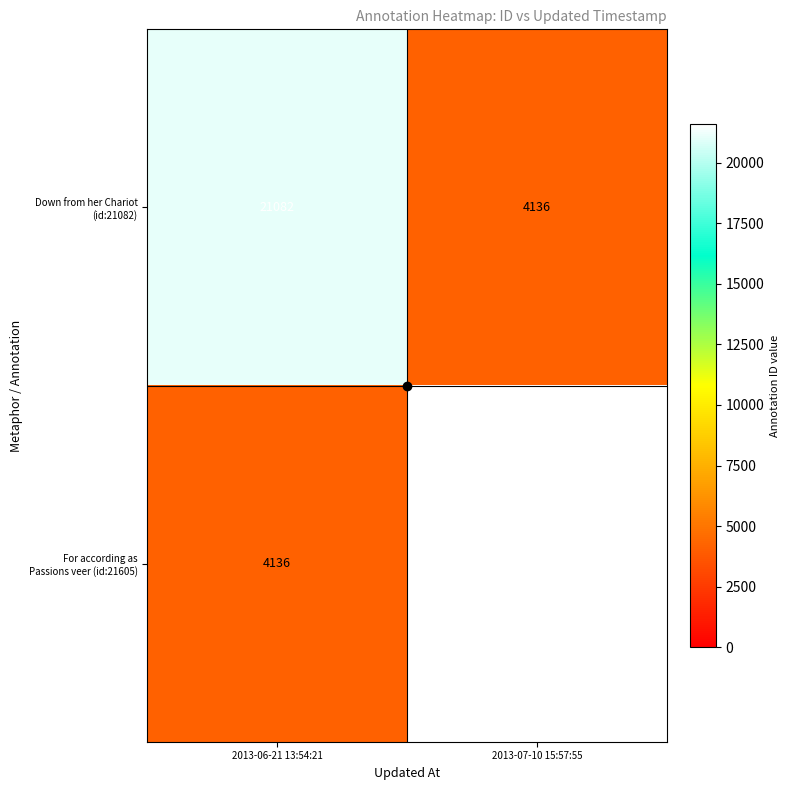

What is the difference between the highest and lowest values at 2013-06-21 13:54:21?

16946